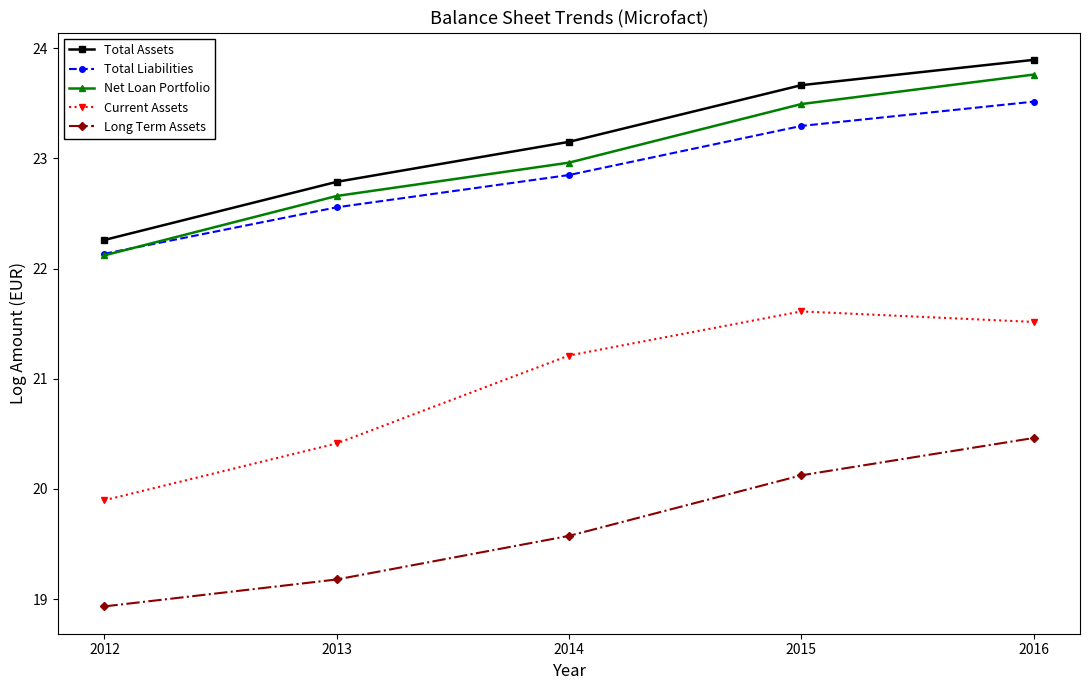

Reading left to right, transcribe all the data shown in this chart.

Total Assets: 2012=22.3	2013=22.8	2014=23.1	2015=23.7	2016=23.9
Total Liabilities: 2012=22.1	2013=22.6	2014=22.8	2015=23.3	2016=23.5
Net Loan Portfolio: 2012=22.1	2013=22.7	2014=23.0	2015=23.5	2016=23.8
Current Assets: 2012=19.9	2013=20.4	2014=21.2	2015=21.6	2016=21.5
Long Term Assets: 2012=18.9	2013=19.2	2014=19.6	2015=20.1	2016=20.5